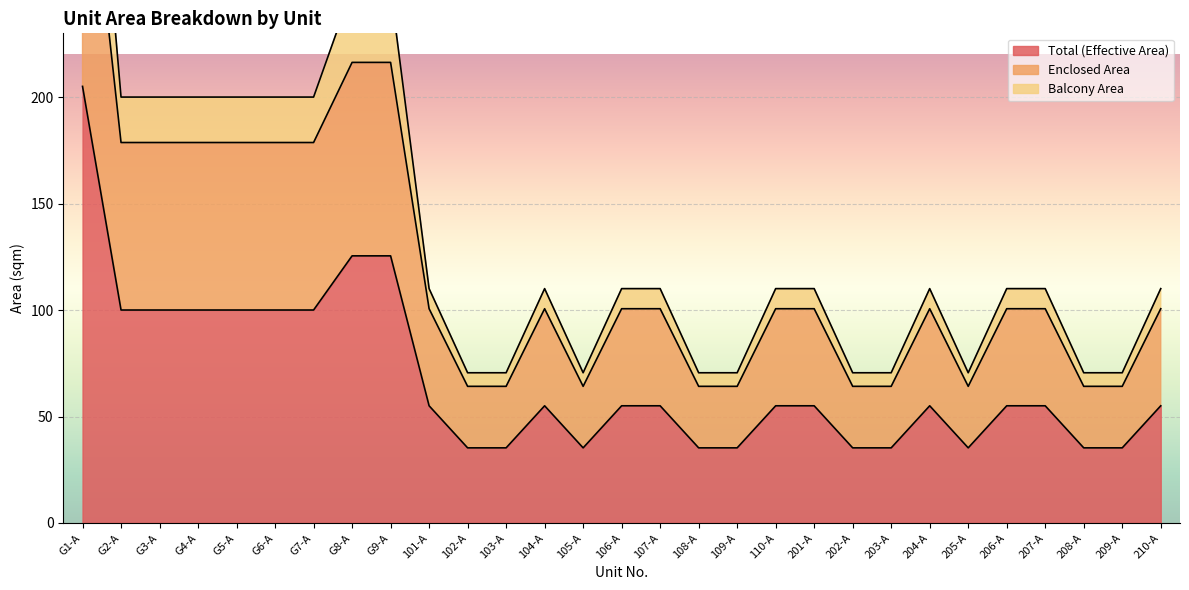

What is the label of the 13th point from the right?

108-A